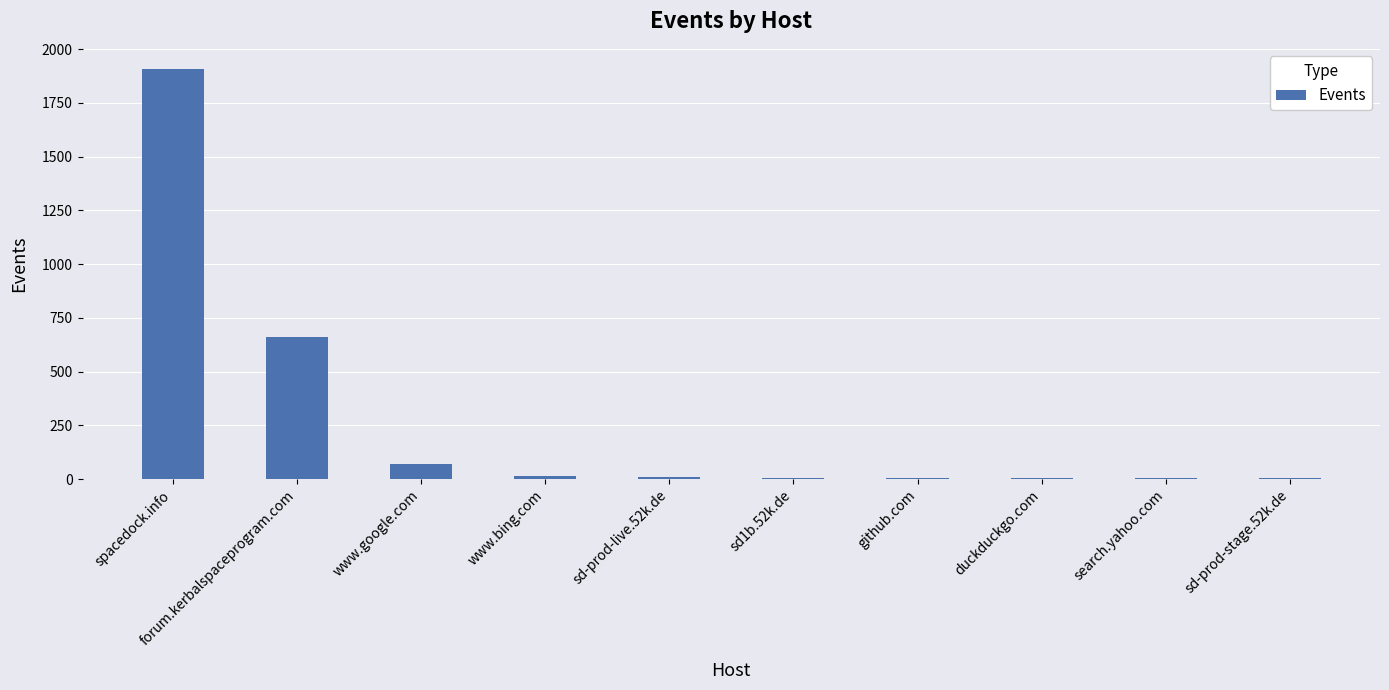

The chart shows a value of 994 at forum.kerbalspaceprogram.com. True or false?

False